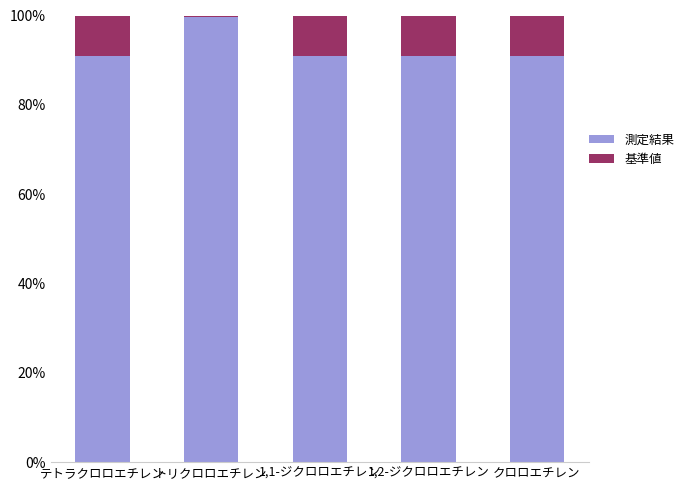

Does the chart contain stacked bars?

Yes